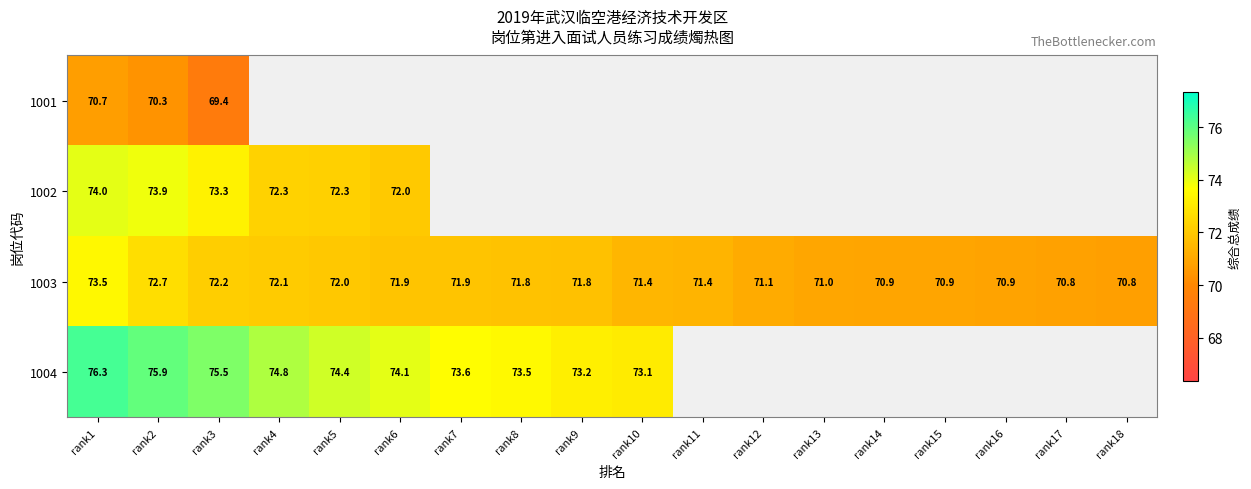

Which category has the lowest value across all series?

rank3